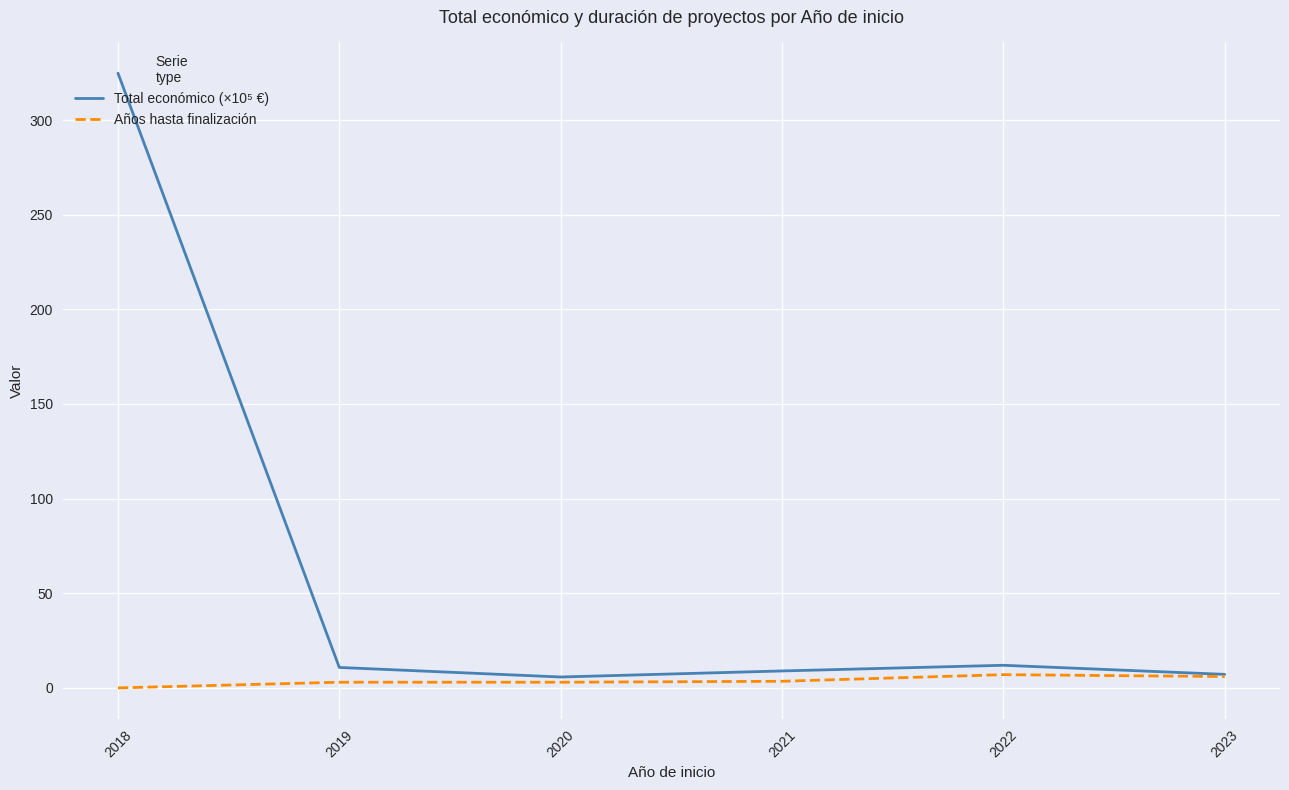

At which category is the sum across all series the highest?

2018